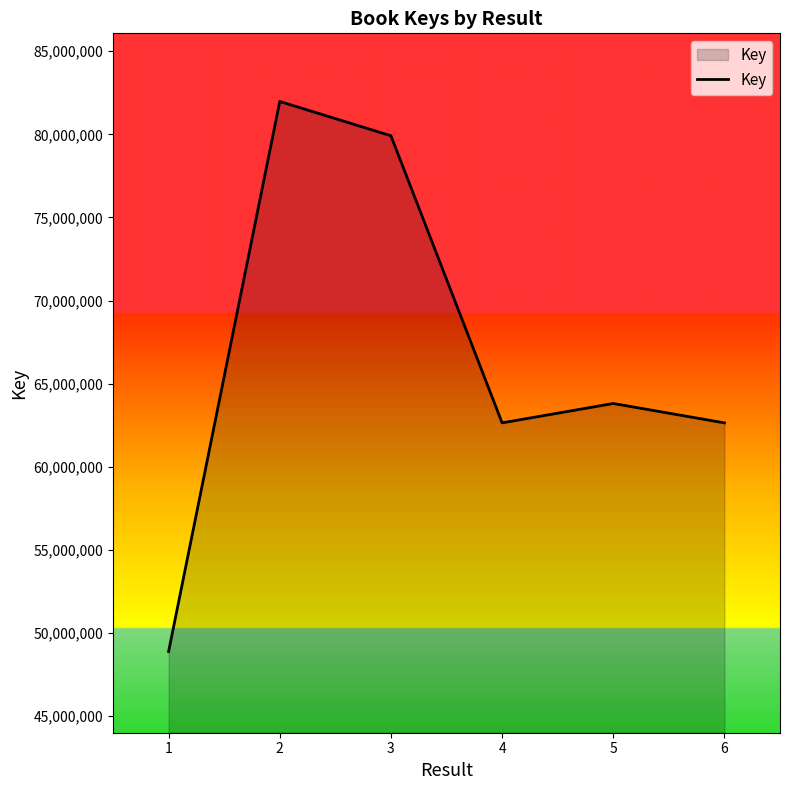

Approximately how many times larger is the value at 3 compared to 1?

1.6